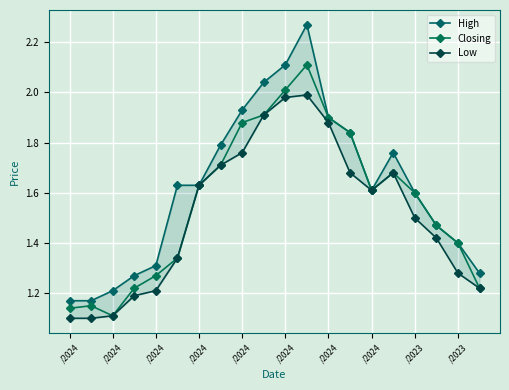

Rank the series by their average value, from highest to lowest.

High, Closing, Low